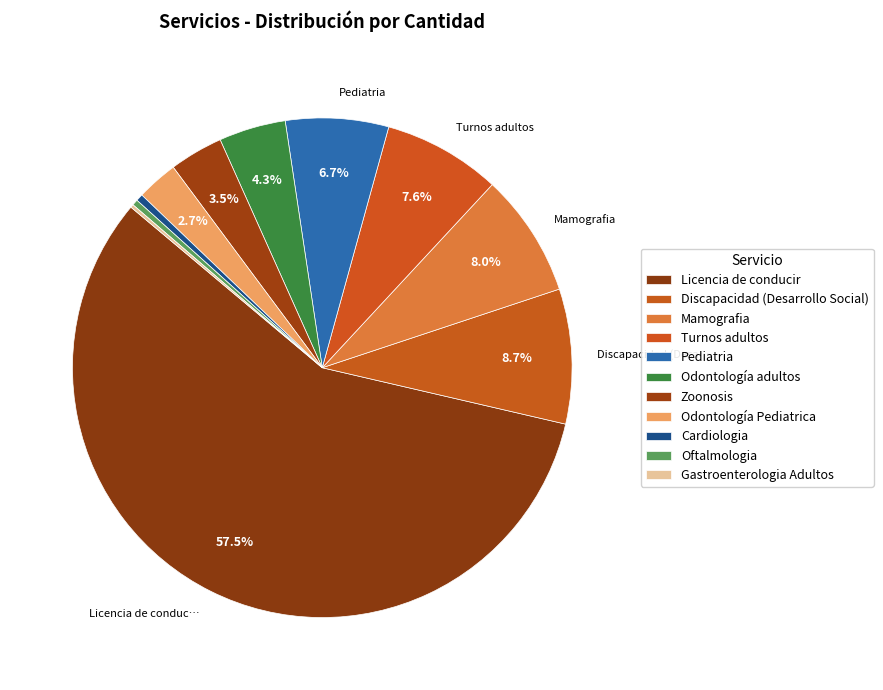

What is the largest slice in the pie chart?

Licencia de conducir